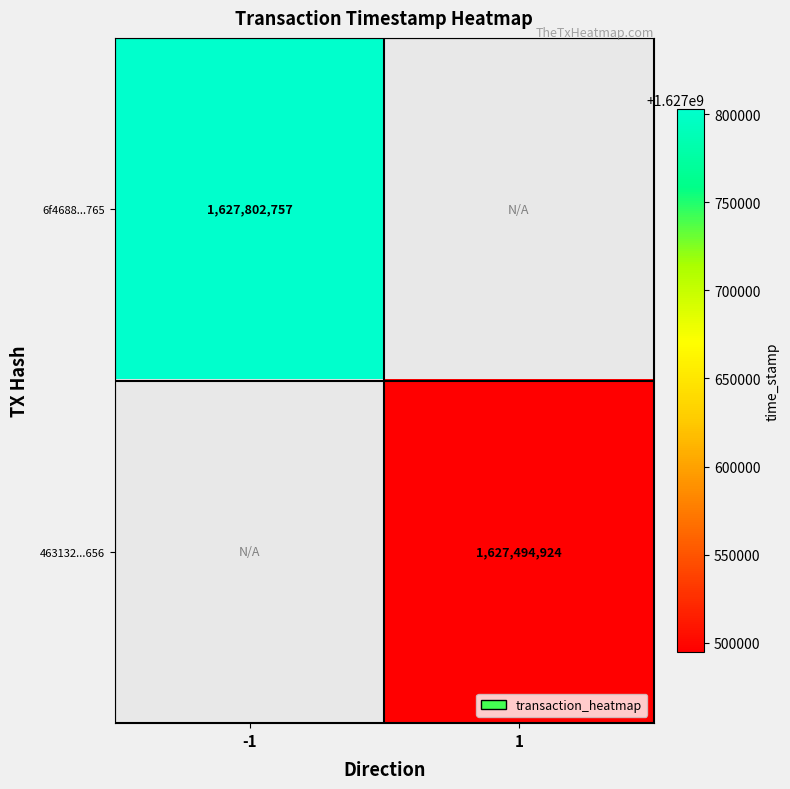

Count the number of categories in the chart.

2